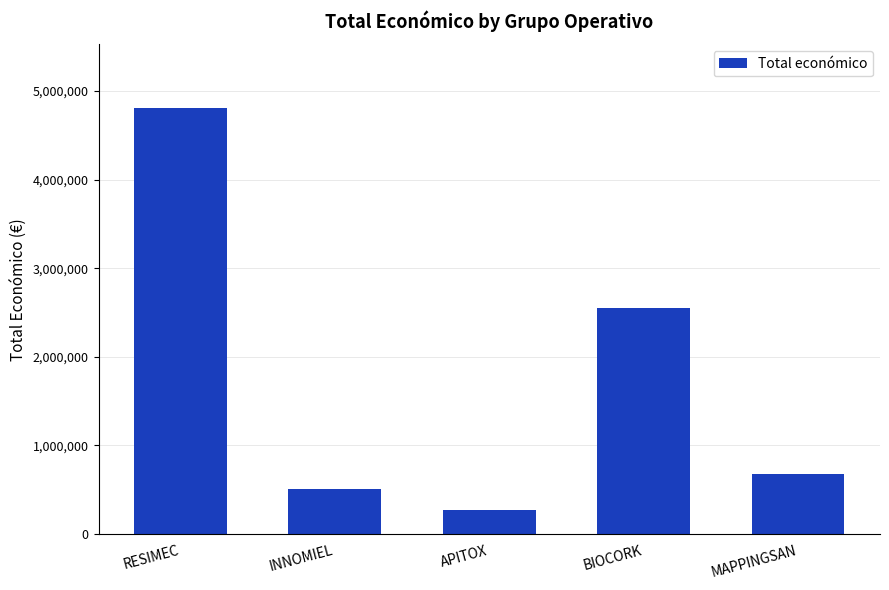

How many series are shown in this chart?

1